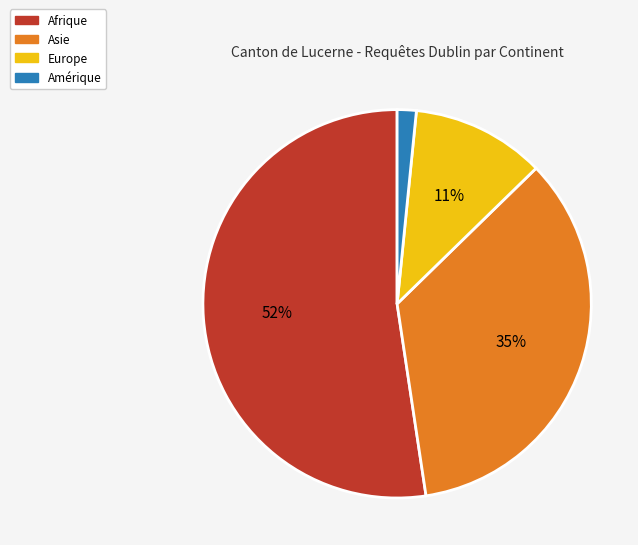

Rank the categories by value from highest to lowest.

Afrique, Asie, Europe, Amérique